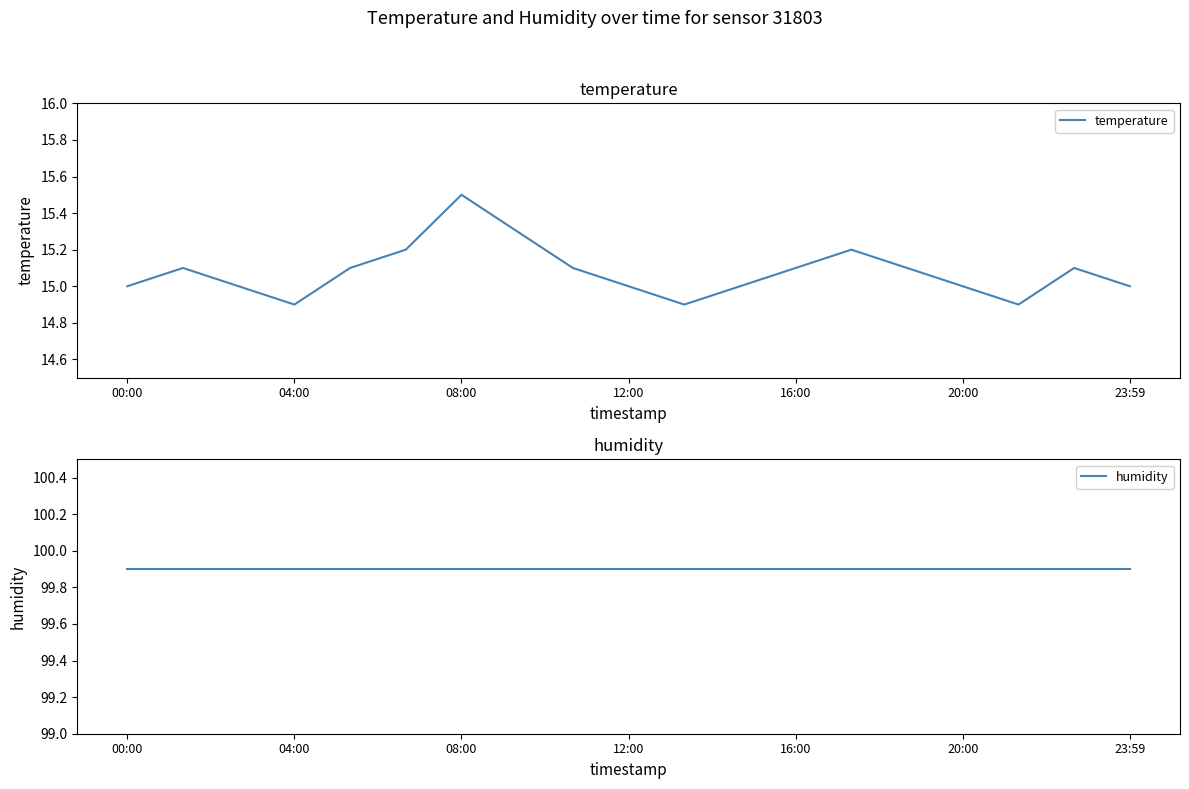

True or false: temperature and humidity cross at least once.

False